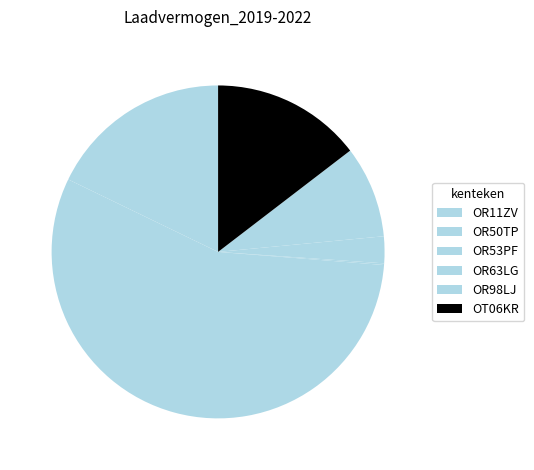

Is it true that OR50TP is 56% of the pie?

True